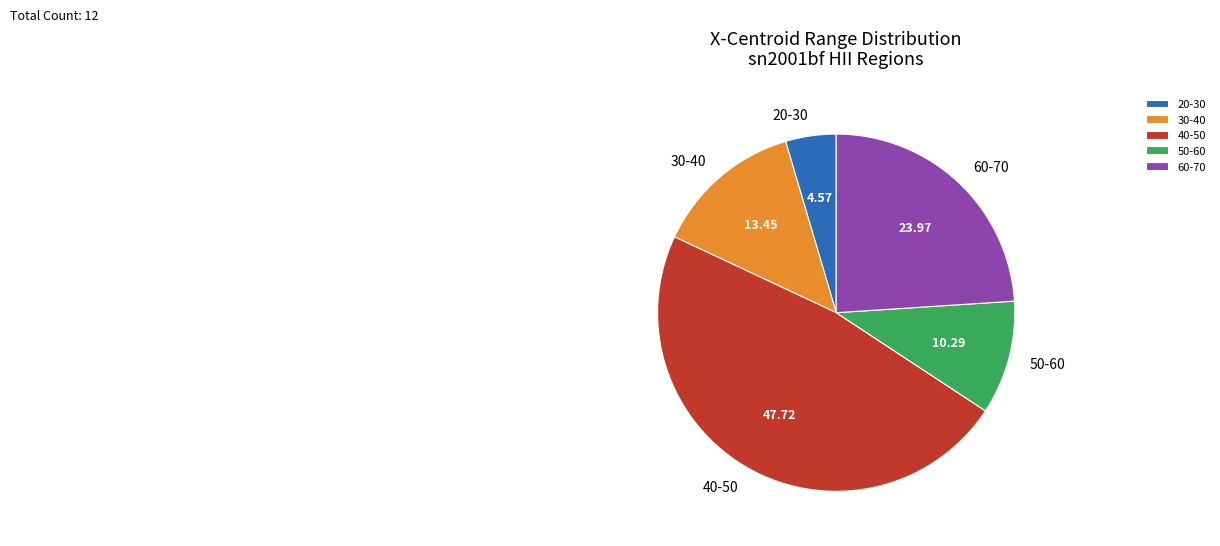

Rank the categories by value from lowest to highest.

20-30, 50-60, 30-40, 60-70, 40-50